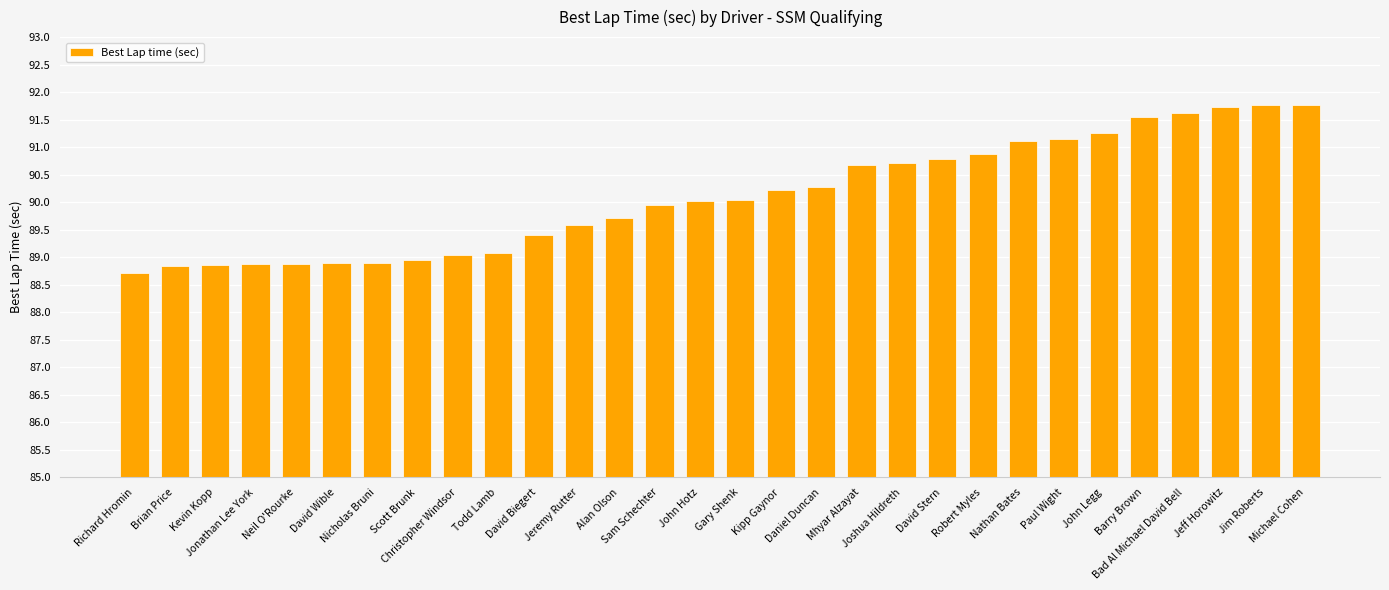

What is the average value?

90.1